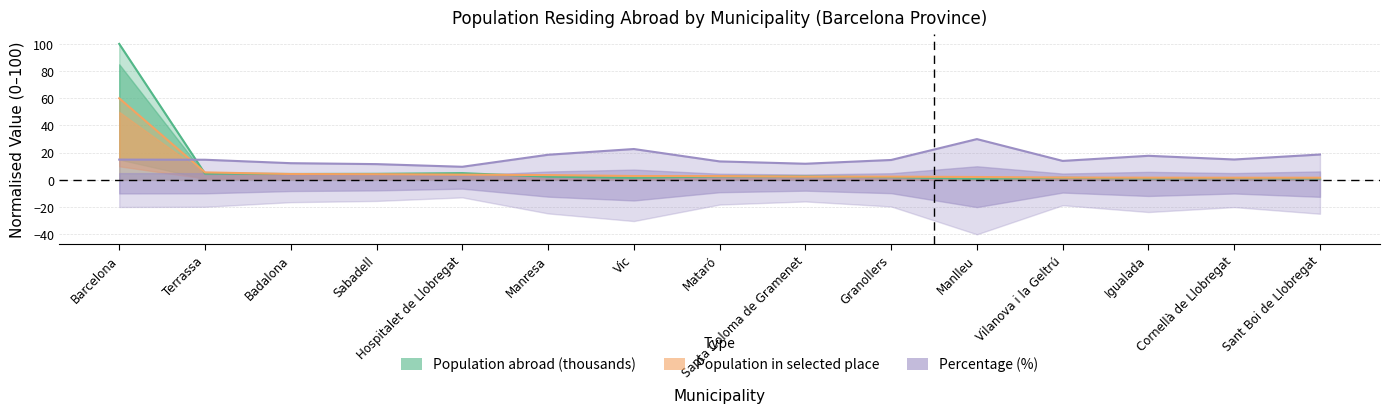

How many intersections are there between Population in selected place and Percentage (%)?

1